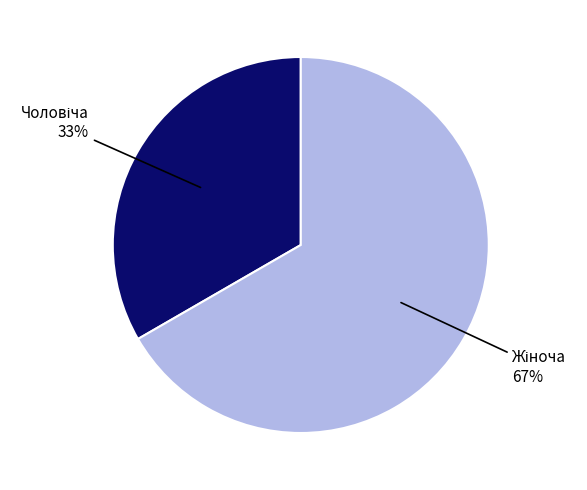

To the nearest percent, what is the average slice percentage?

50%